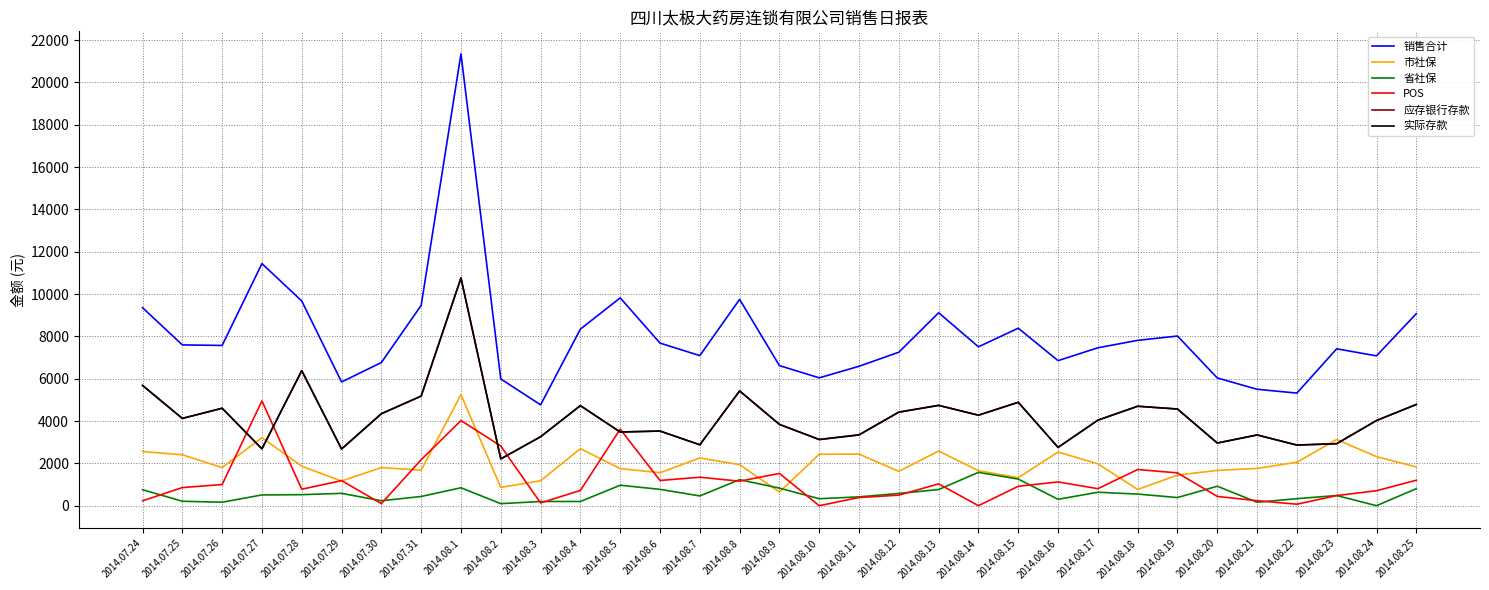

How many values in the 应存银行存款 series exceed 4041?

17